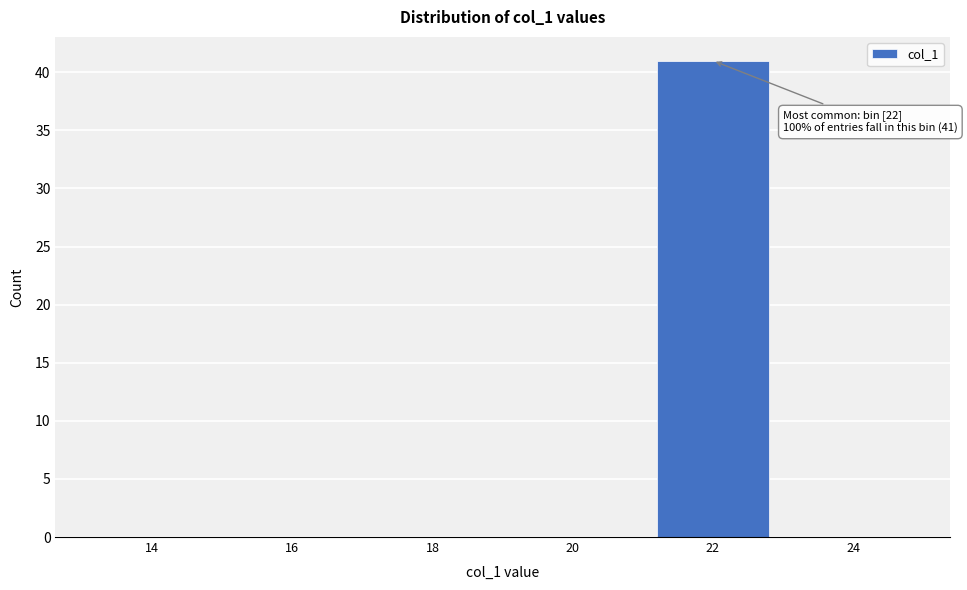

Reading left to right, list all the values displayed in this chart.

14=0	16=0	18=0	20=0	22=41	24=0